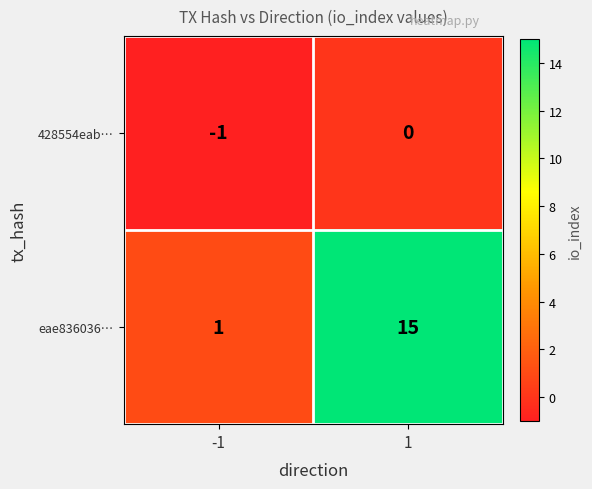

List the series in order of their peak value, lowest first.

428554eab…, eae836036…